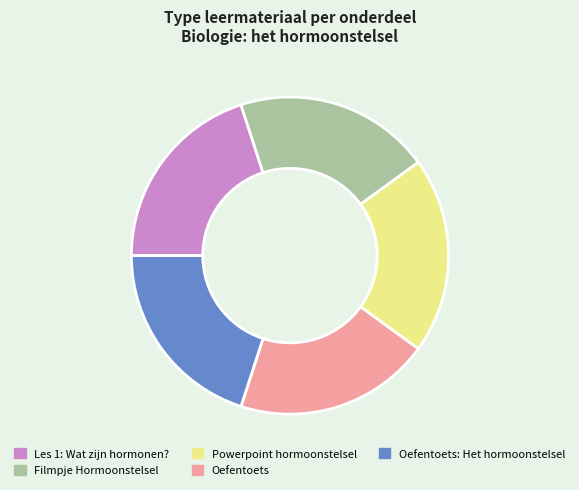

The Oefentoets slice represents 13% of the pie. True or false?

False